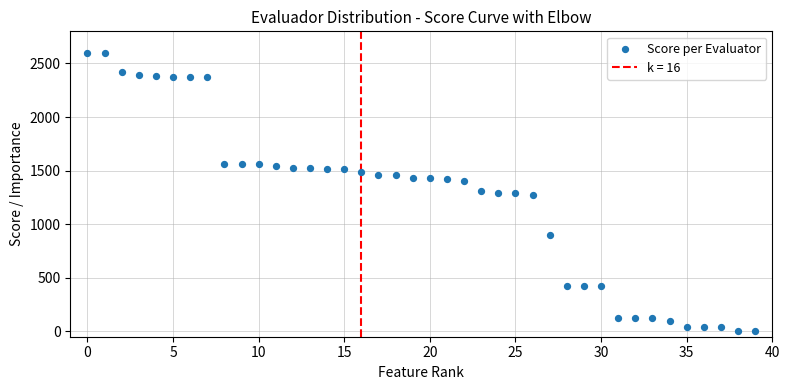

What is the range of Y values (max minus min)?

2600.0